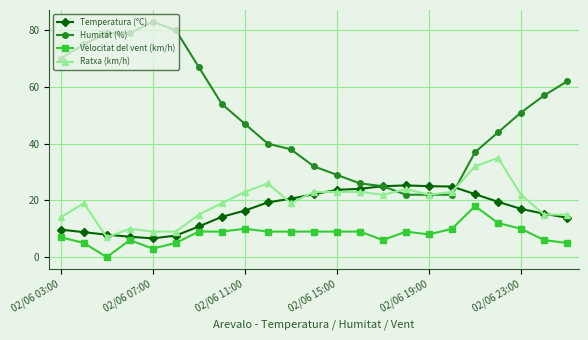

Count the number of data series in this chart.

4